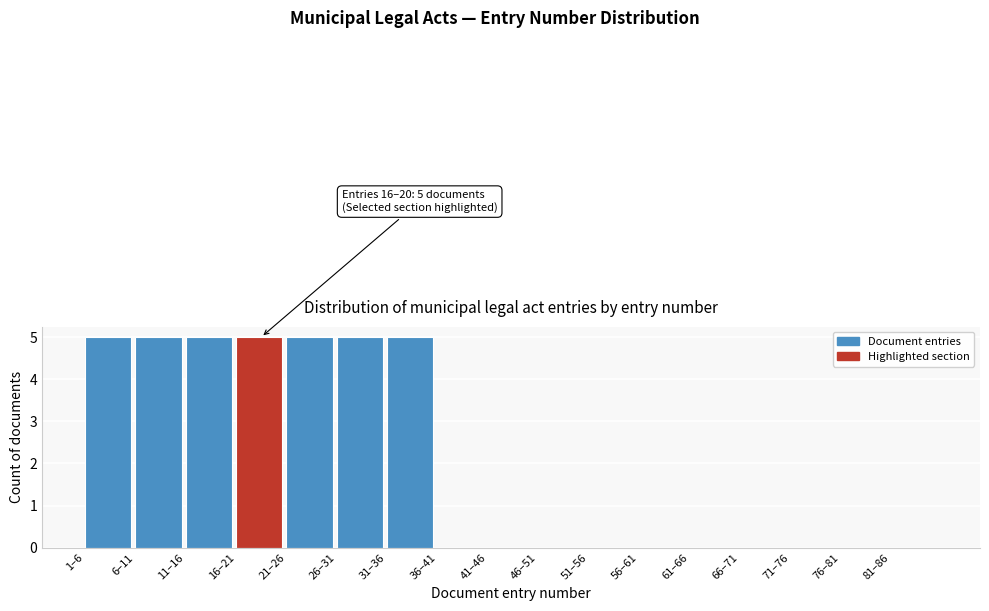

Reading right to left, what are all the values shown in this chart?

81–86=0	76–81=0	71–76=0	66–71=0	61–66=0	56–61=0	51–56=0	46–51=0	41–46=0	36–41=0	31–36=5	26–31=5	21–26=5	16–21=5	11–16=5	6–11=5	1–6=5